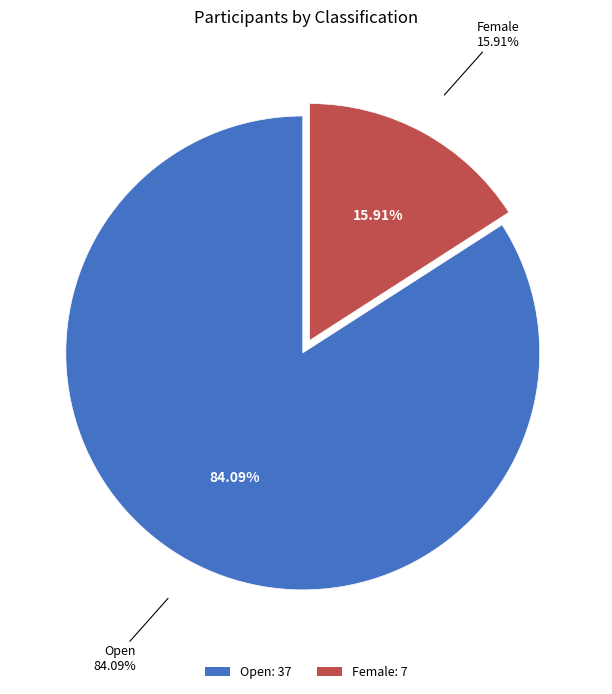

What is the ratio of the value at Female to the value at Open?

0.2